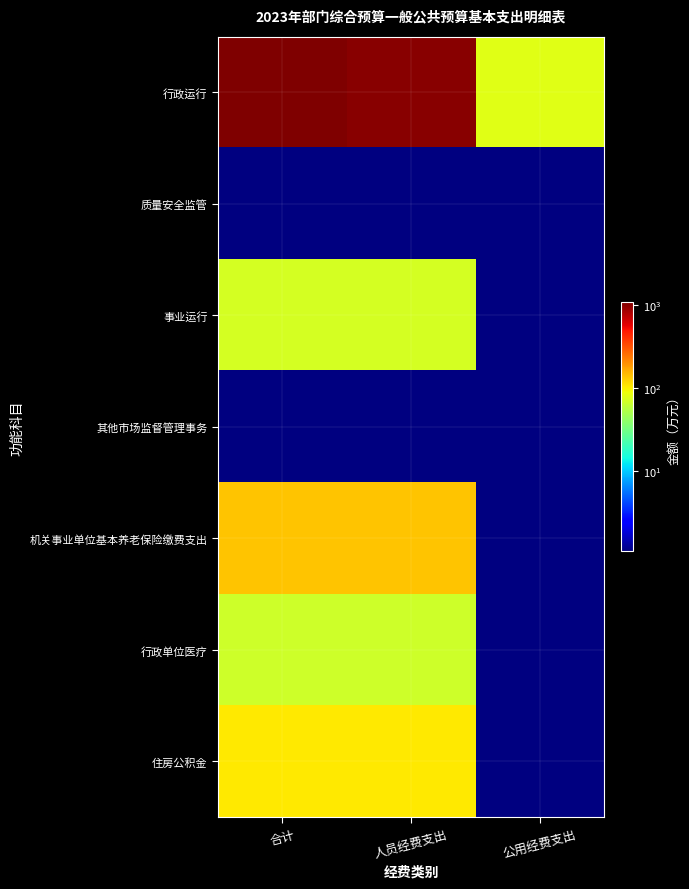

Reading right to left, extract all data points from this chart.

行政运行: 公用经费支出=80.8	人员经费支出=1006.3	合计=1087.0
质量安全监管: 公用经费支出=0.0	人员经费支出=0.0	合计=0.0
事业运行: 公用经费支出=0.0	人员经费支出=72.3	合计=72.3
其他市场监督管理事务: 公用经费支出=0.0	人员经费支出=0.0	合计=0.0
机关事业单位基本养老保险缴费支出: 公用经费支出=0.0	人员经费支出=139.0	合计=139.0
行政单位医疗: 公用经费支出=0.0	人员经费支出=68.4	合计=68.4
住房公积金: 公用经费支出=0.0	人员经费支出=104.7	合计=104.7